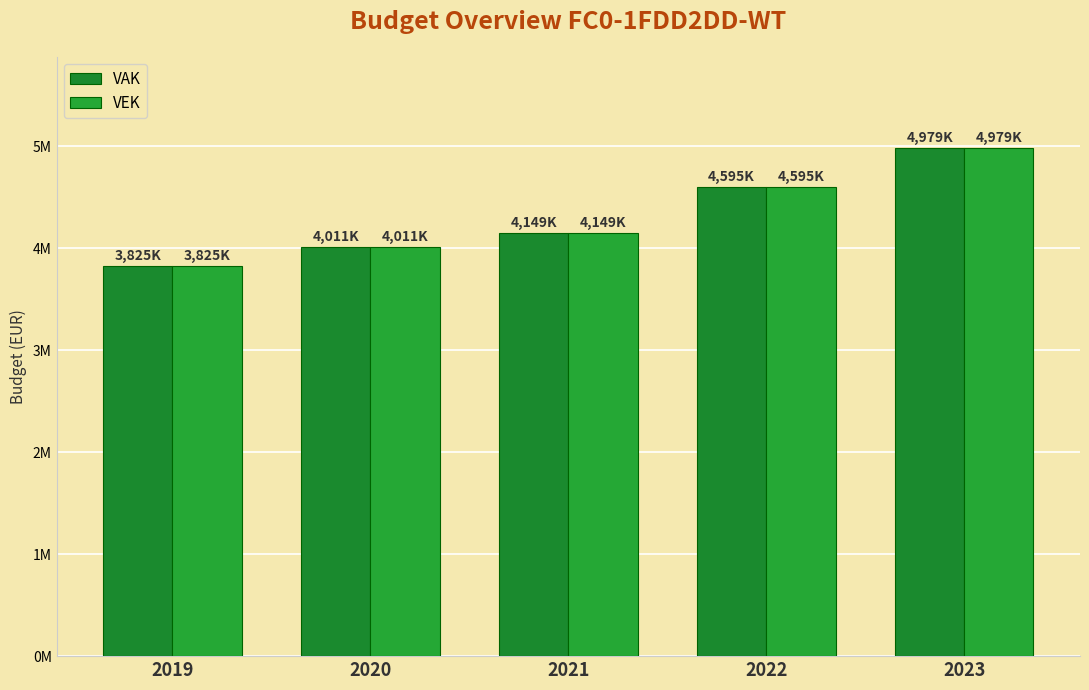

Reading left to right, list all the values displayed in this chart.

VAK: 2019=3825493	2020=4011172	2021=4149593	2022=4595869	2023=4979589
VEK: 2019=3825493	2020=4011172	2021=4149593	2022=4595869	2023=4979589